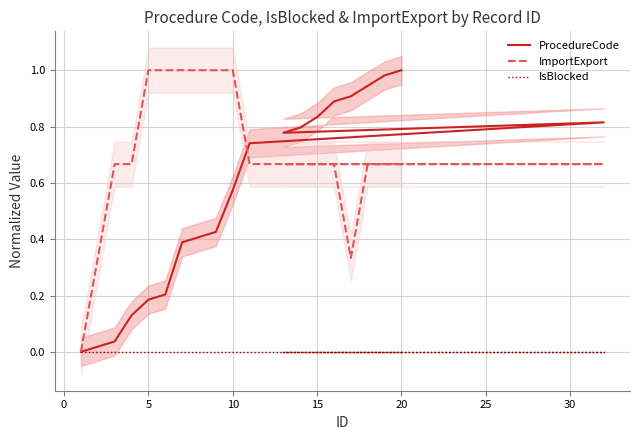

Is this an area chart (filled region under the line)?

No